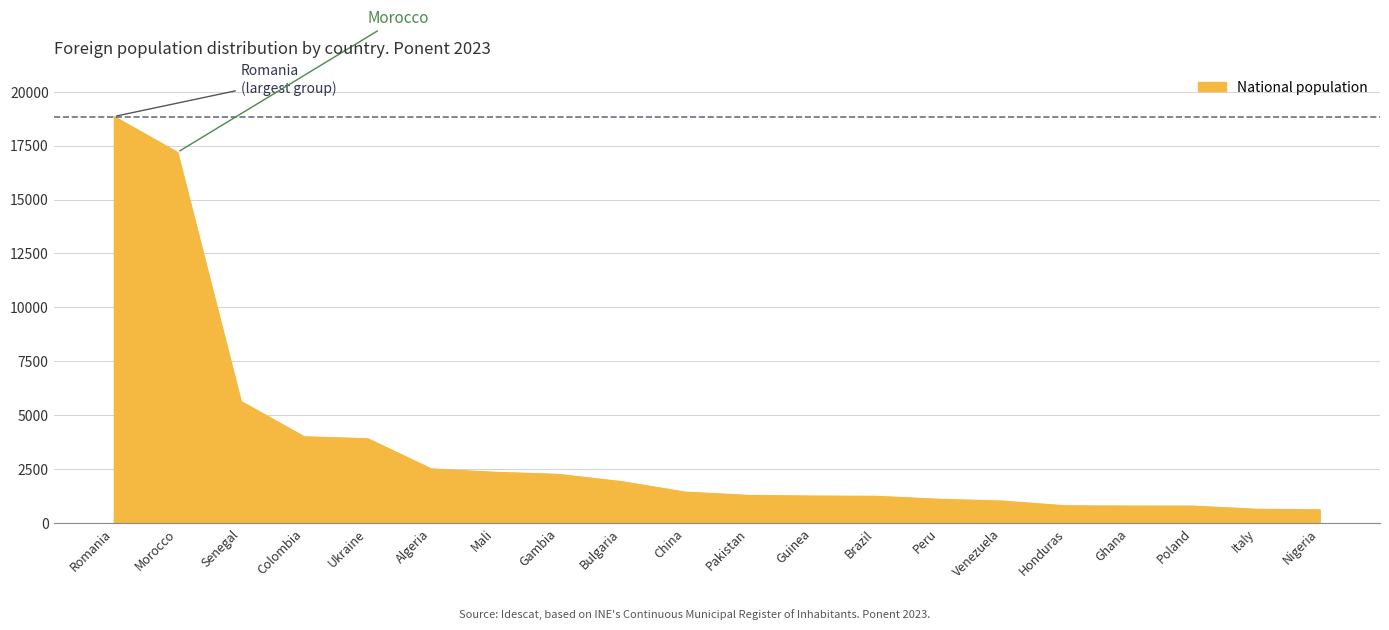

At which category does the chart reach its peak across all series?

Romania